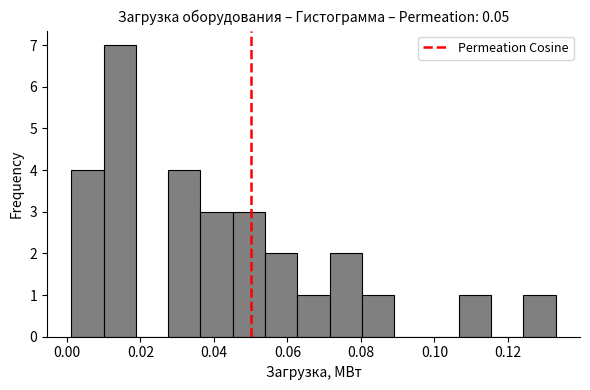

Reading left to right, transcribe this chart: for each bar, give the range it covers on the x-axis and its height. Neither the bar edges nor the heights are printed on the chart, so give them approximately, as read against the axes.

0.002 to 0.010: 4
0.010 to 0.018: 7
0.018 to 0.028: 0
0.028 to 0.036: 4
0.036 to 0.046: 3
0.046 to 0.054: 3
0.054 to 0.062: 2
0.062 to 0.072: 1
0.072 to 0.080: 2
0.080 to 0.090: 1
0.090 to 0.098: 0
0.098 to 0.106: 0
0.106 to 0.116: 1
0.116 to 0.124: 0
0.124 to 0.134: 1